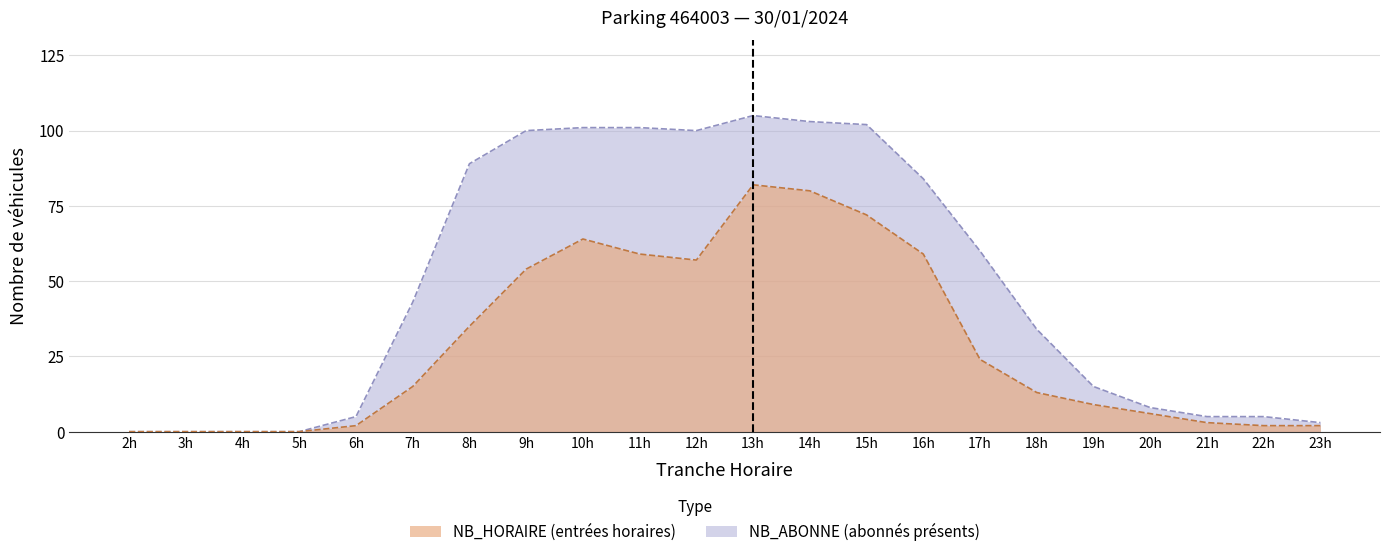

Rank the series by their average value, from lowest to highest.

NB_HORAIRE, NB_ABONNE